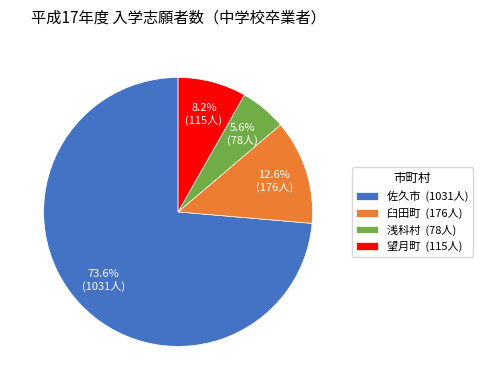

Which has a higher value, 浅科村 (78人) or 佐久市 (1031人)?

佐久市 (1031人)